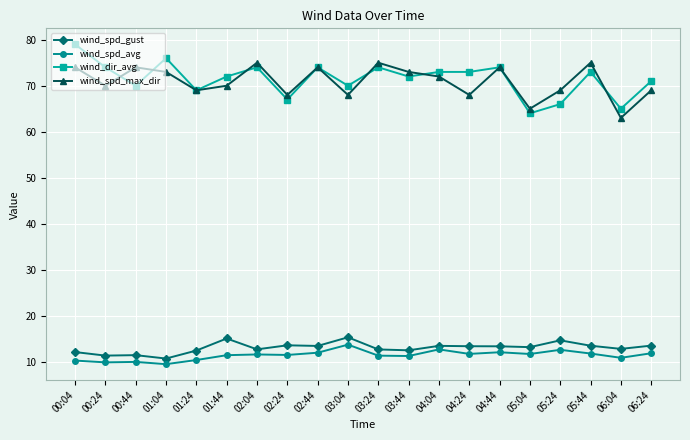

Rank the series by their maximum value, from lowest to highest.

wind_spd_avg, wind_spd_gust, wind_spd_max_dir, wind_dir_avg